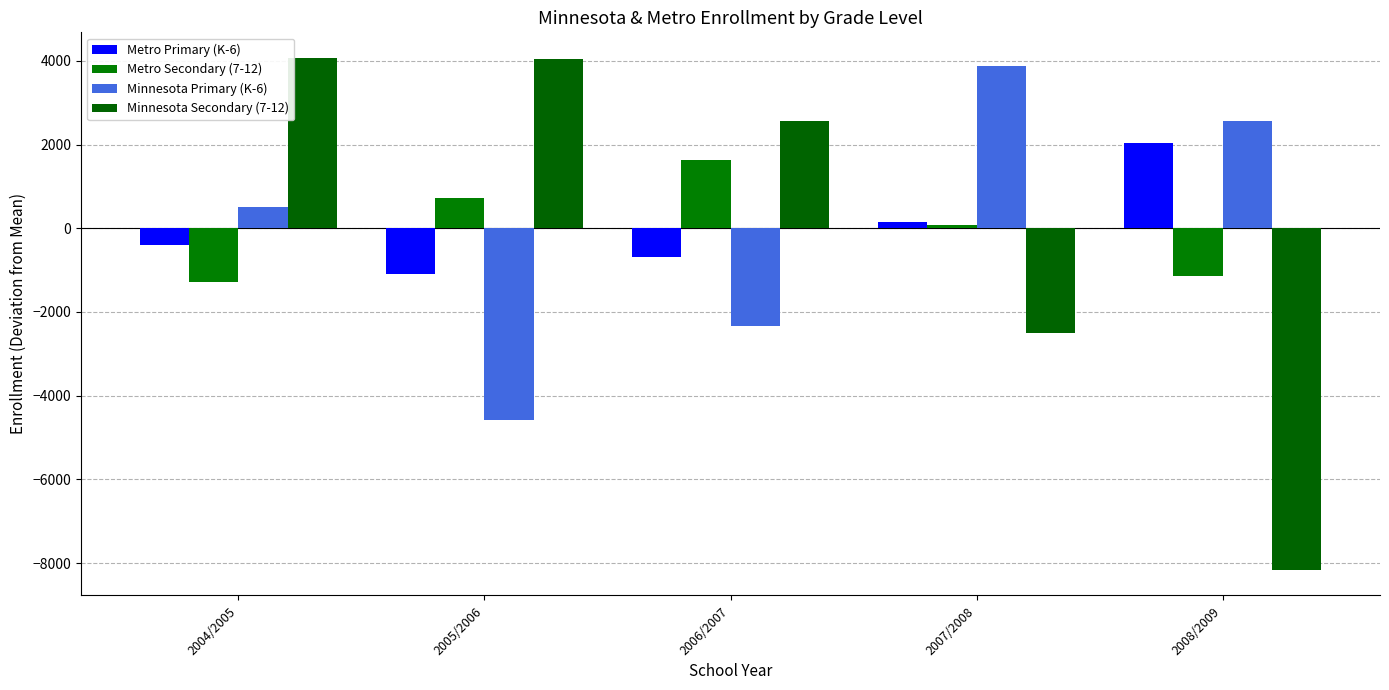

What is the maximum value shown in the chart?

4070.4